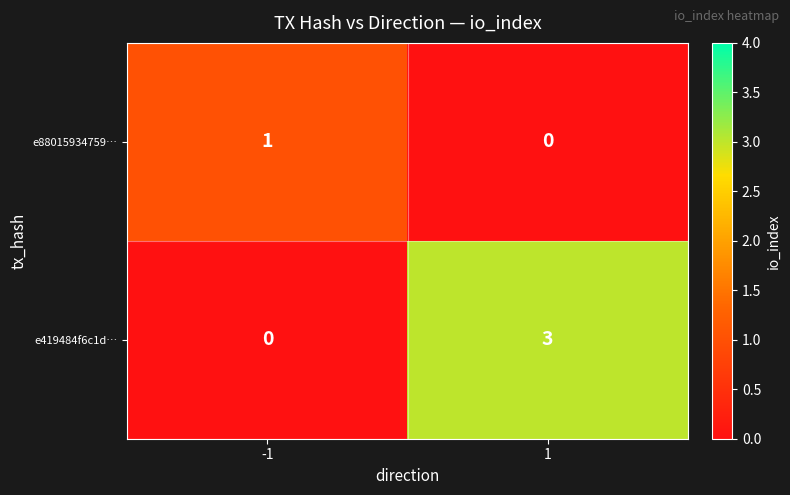

The value of e88015934759… at -1 is 1. True or false?

True